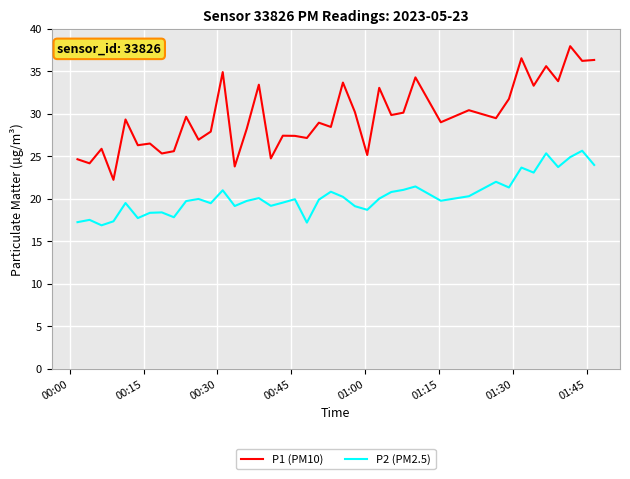

What is the minimum value for P2 (PM2.5)?

16.9